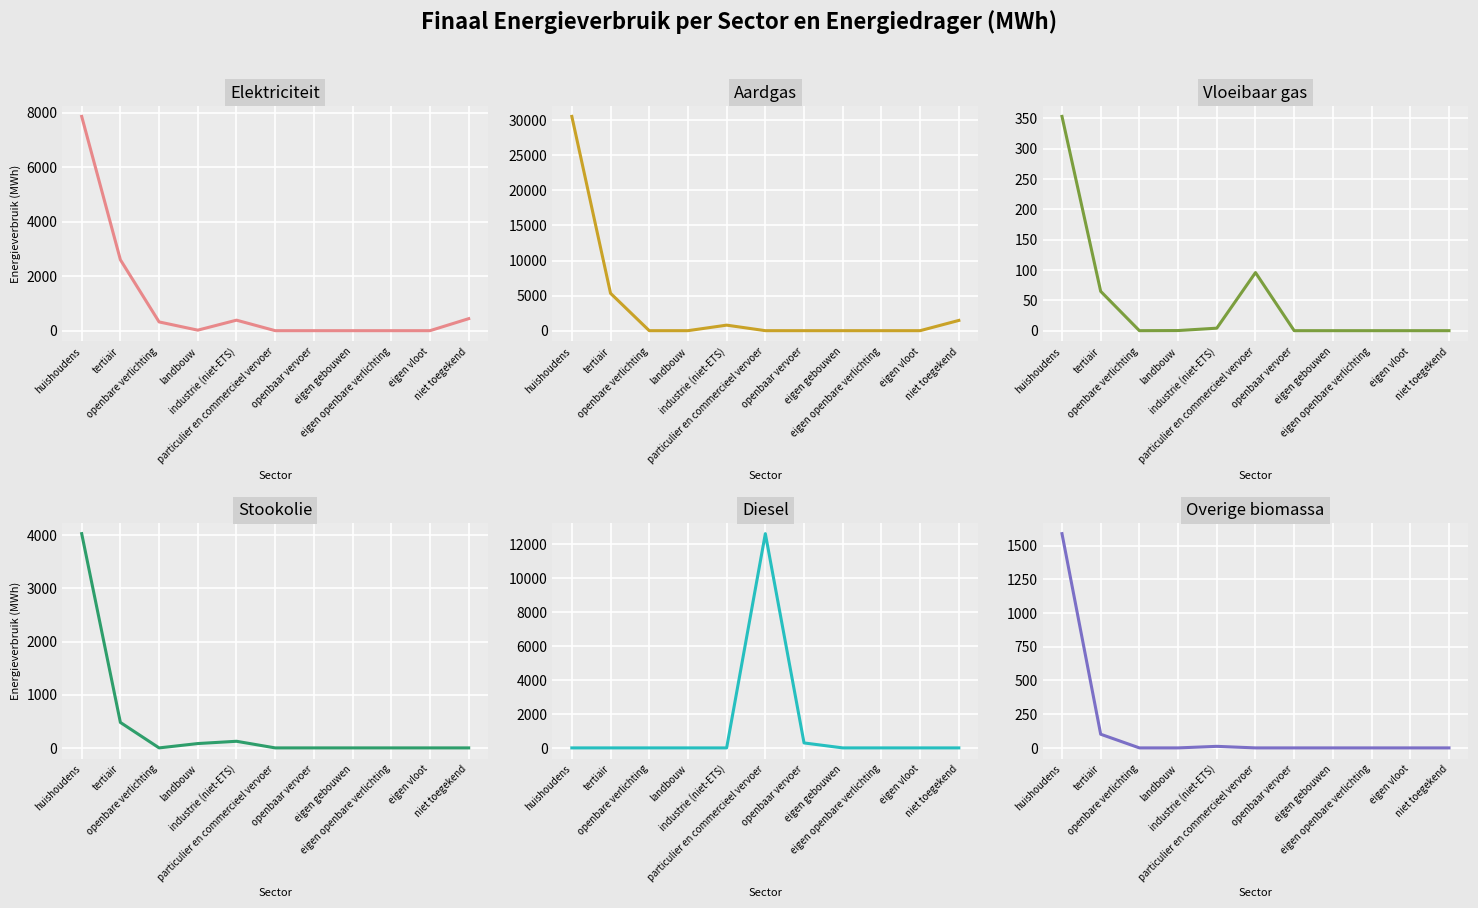

What is the label of the 9th point from the left?

eigen openbare verlichting